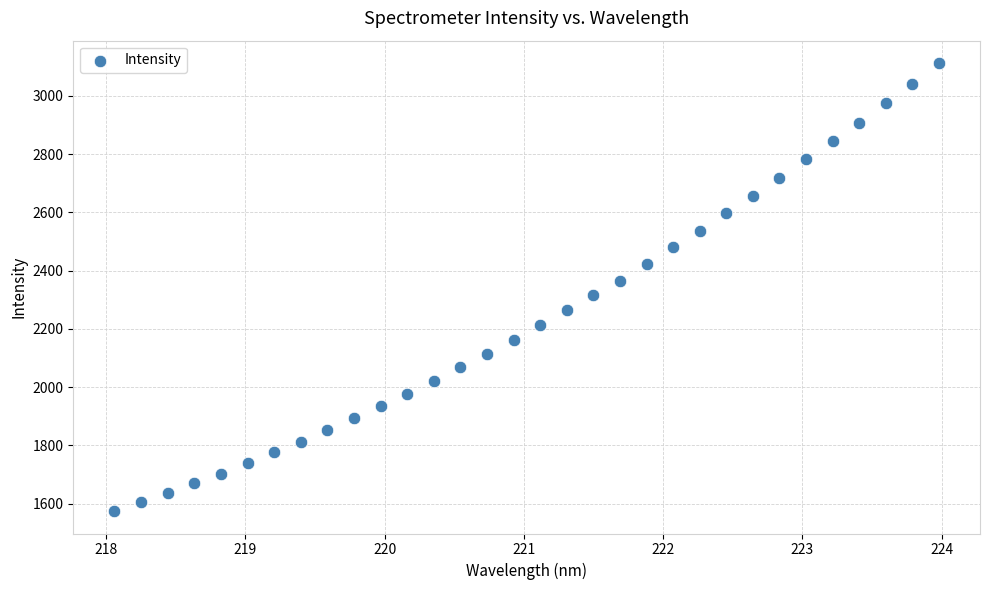

What is the range of X values (max minus min)?

5.9